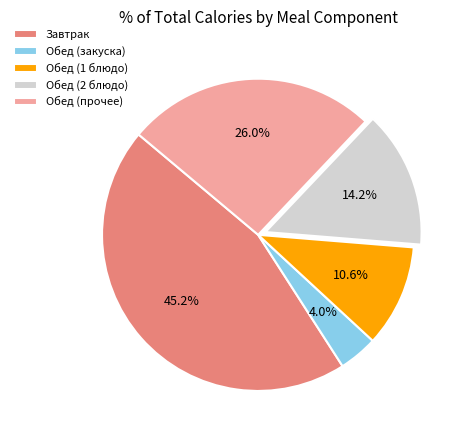

Does Обед (закуска) represent more than half of the total?

No